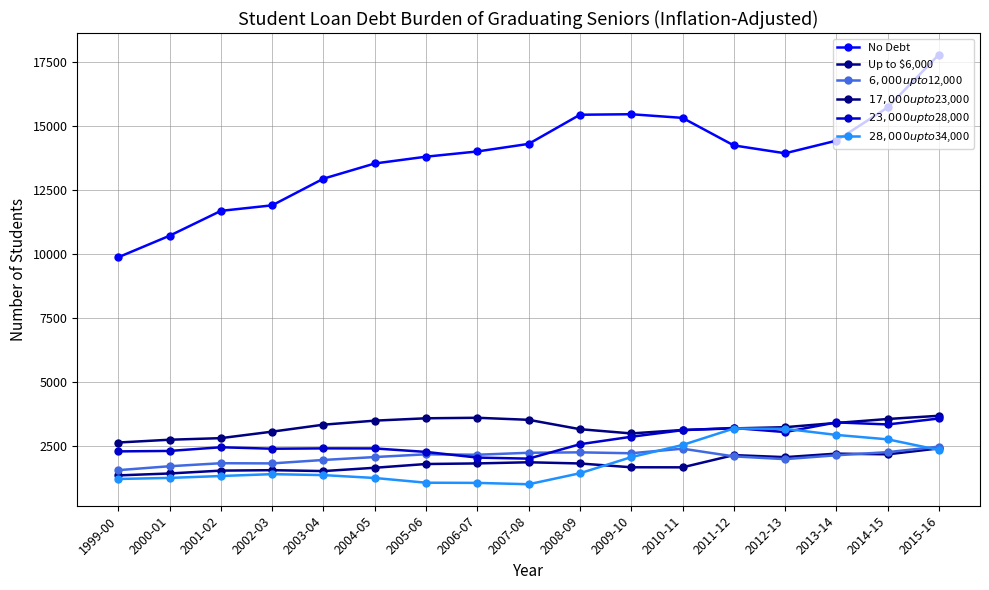

Which series changed the most between 2002-03 and 2003-04?

No Debt